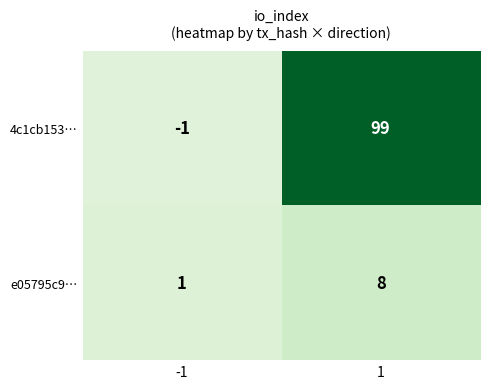

What is the maximum value for e05795c9…?

8